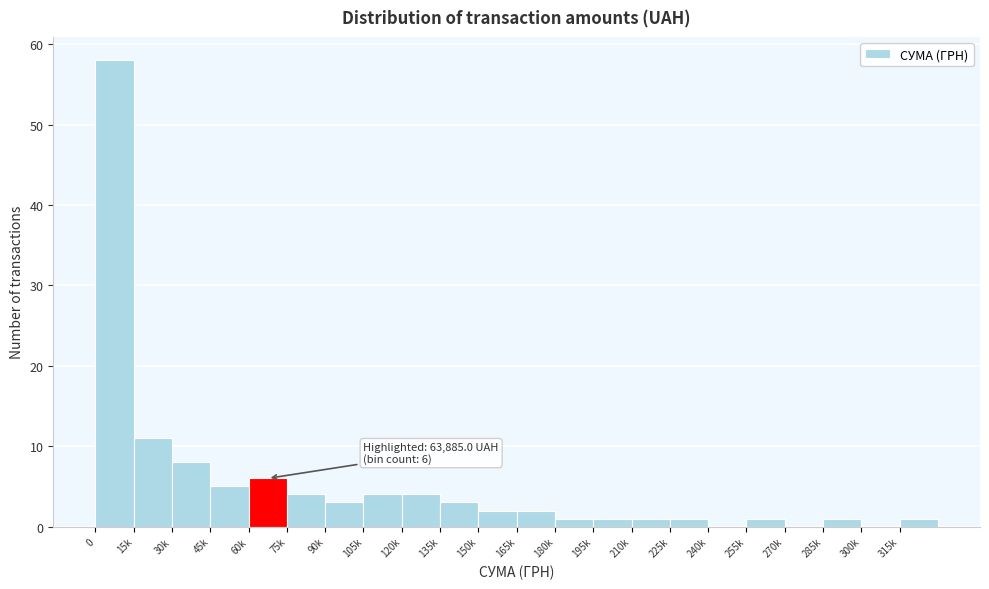

Reading left to right, extract all data points from this chart.

0=58	15k=11	30k=8	45k=5	60k=6	75k=4	90k=3	105k=4	120k=4	135k=3	150k=2	165k=2	180k=1	195k=1	210k=1	225k=1	240k=0	255k=1	270k=0	285k=1	300k=0	315k=1